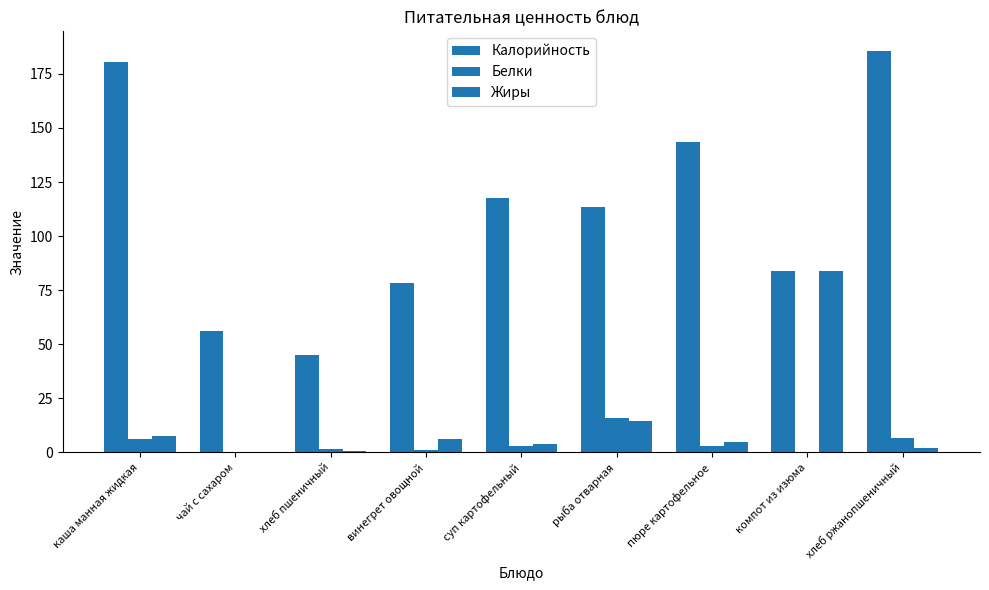

At how many categories does at least one series exceed 125?

3